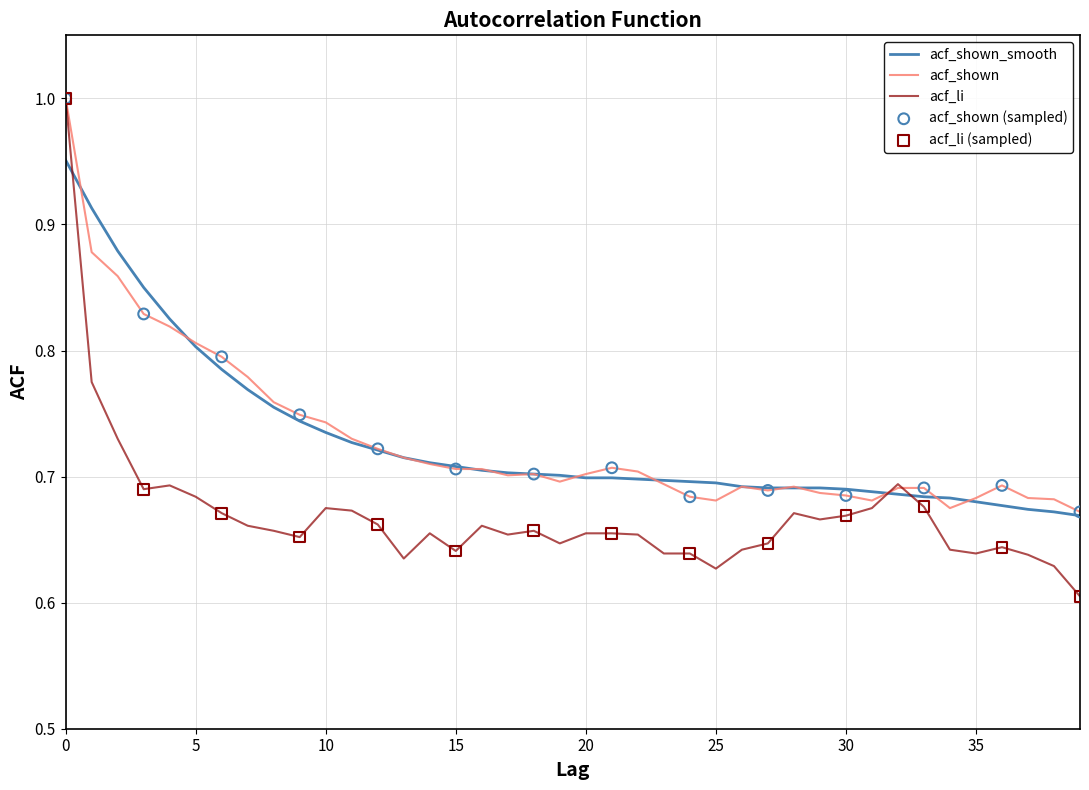

Which series has the widest spread of values?

acf_li